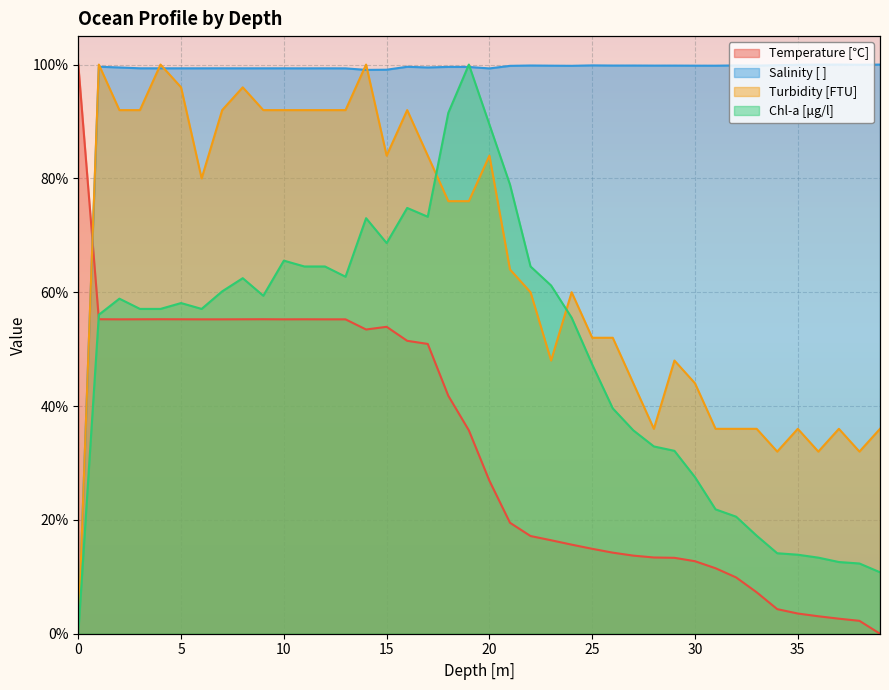

Reading right to left, transcribe all the data shown in this chart.

Temperature [℃]: 39=0.0	38=2.3	37=2.6	36=3.1	35=3.5	34=4.3	33=7.3	32=9.9	31=11.5	30=12.7	29=13.3	28=13.4	27=13.7	26=14.2	25=14.9	24=15.7	23=16.4	22=17.2	21=19.5	20=26.9	19=35.7	18=41.8	17=50.9	16=51.5	15=53.9	14=53.5	13=55.2	12=55.2	11=55.2	10=55.2	9=55.3	8=55.2	7=55.2	6=55.2	5=55.2	4=55.3	3=55.2	2=55.2	1=55.3	0=100.0
Salinity [ ]: 39=100.0	38=100.0	37=100.0	36=100.0	35=100.0	34=99.9	33=99.8	32=99.8	31=99.8	30=99.8	29=99.8	28=99.8	27=99.8	26=99.8	25=99.9	24=99.8	23=99.8	22=99.8	21=99.8	20=99.3	19=99.6	18=99.6	17=99.5	16=99.6	15=99.1	14=99.1	13=99.3	12=99.3	11=99.3	10=99.3	9=99.3	8=99.3	7=99.3	6=99.3	5=99.3	4=99.3	3=99.3	2=99.5	1=99.6	0=0.0
Turbidity [FTU]: 39=36.0	38=32.0	37=36.0	36=32.0	35=36.0	34=32.0	33=36.0	32=36.0	31=36.0	30=44.0	29=48.0	28=36.0	27=44.0	26=52.0	25=52.0	24=60.0	23=48.0	22=60.0	21=64.0	20=84.0	19=76.0	18=76.0	17=84.0	16=92.0	15=84.0	14=100.0	13=92.0	12=92.0	11=92.0	10=92.0	9=92.0	8=96.0	7=92.0	6=80.0	5=96.0	4=100.0	3=92.0	2=92.0	1=100.0	0=0.0
Chl-a [μg/l]: 39=10.8	38=12.3	37=12.6	36=13.4	35=13.9	34=14.1	33=17.2	32=20.6	31=21.9	30=27.5	29=32.1	28=32.9	27=35.7	26=39.6	25=47.3	24=55.5	23=61.2	22=64.5	21=78.9	20=89.5	19=100.0	18=91.5	17=73.3	16=74.8	15=68.6	14=73.0	13=62.7	12=64.5	11=64.5	10=65.6	9=59.4	8=62.5	7=60.2	6=57.1	5=58.1	4=57.1	3=57.1	2=58.9	1=56.0	0=0.0